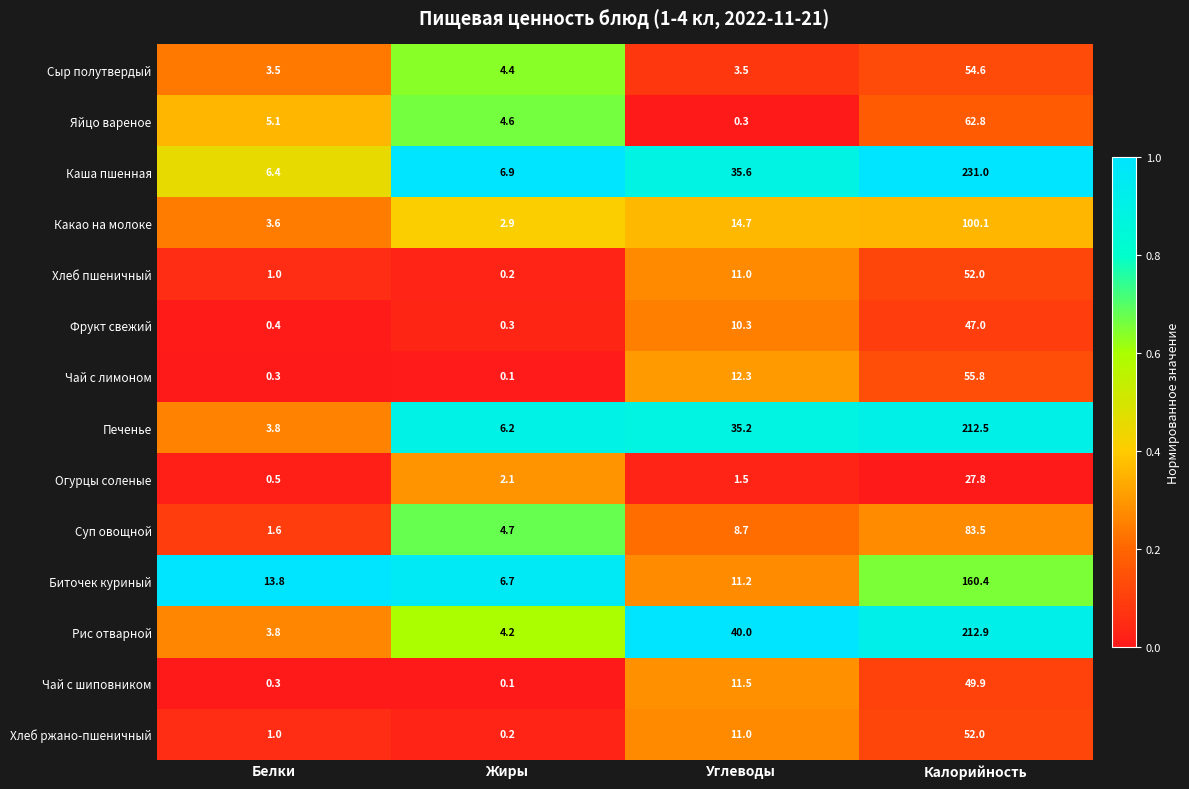

List the labels in order of Какао на молоке value, smallest first.

Жиры, Белки, Углеводы, Калорийность